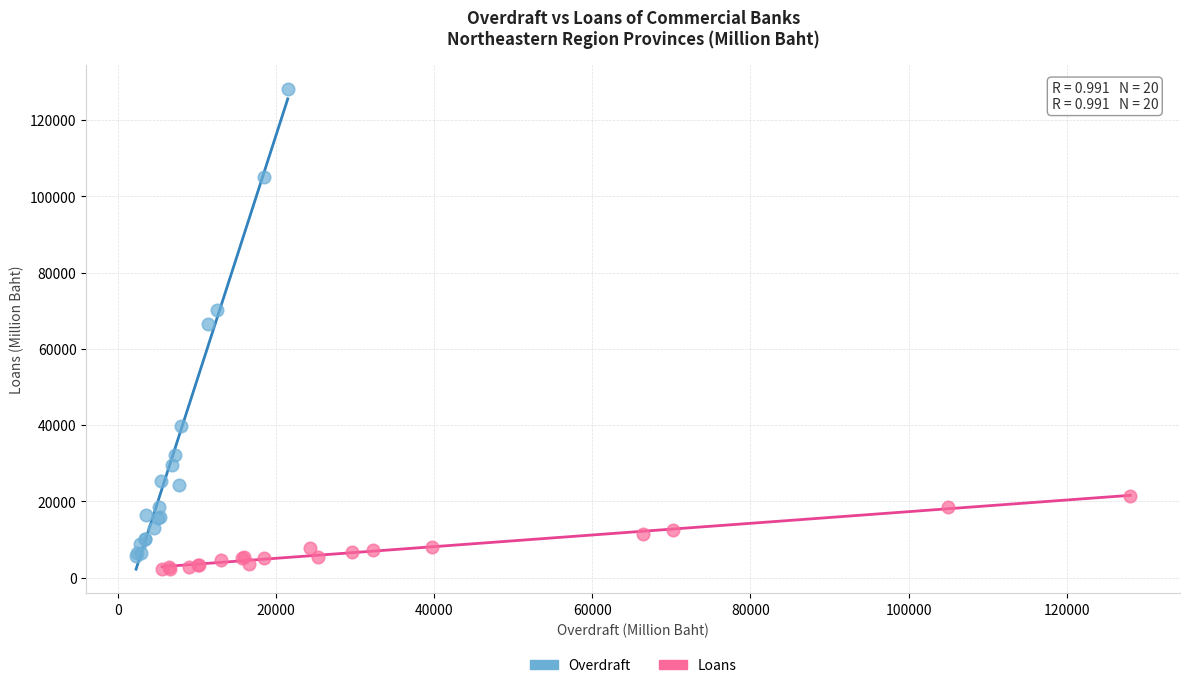

Which series has the largest Y range (max minus min)?

Overdraft